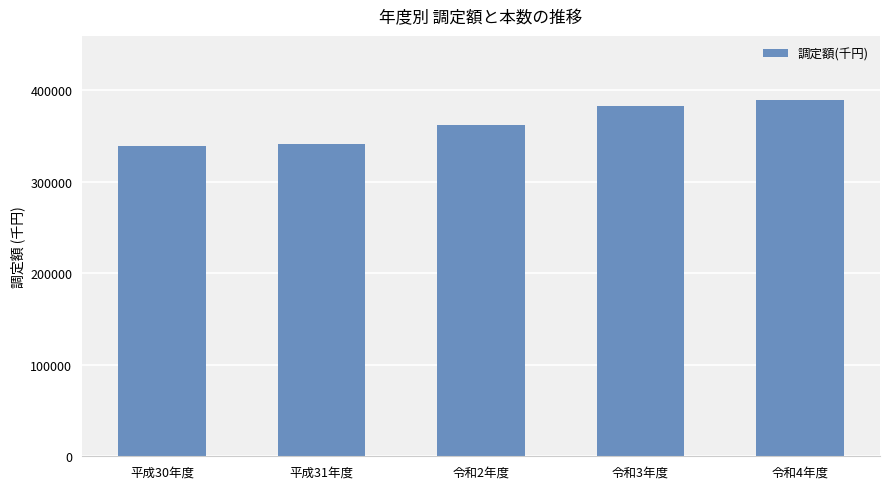

What is the sum of the values at 平成31年度 and 令和3年度?

723951